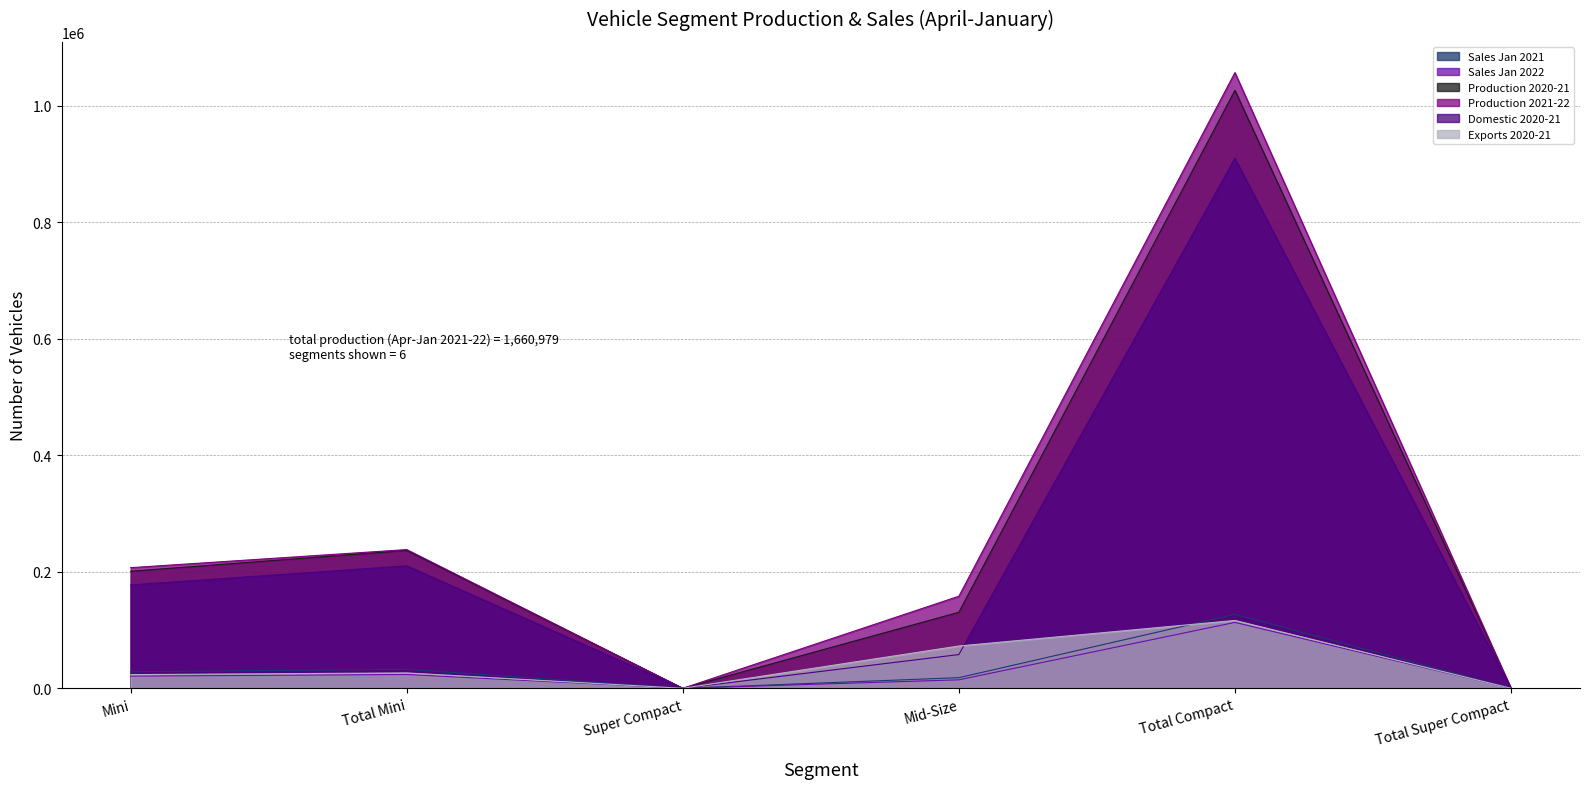

At which category does Production 2021-22 reach its first local peak?

Total Mini